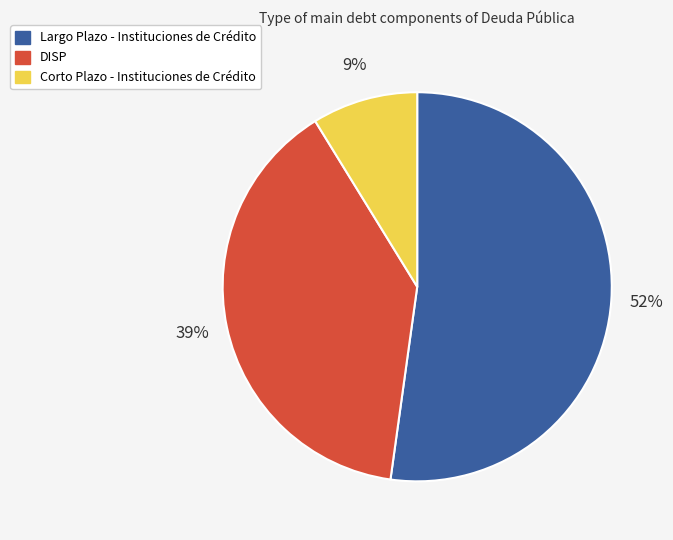

Combined, do Largo Plazo - Instituciones de Crédito and DISP account for over 50%?

Yes